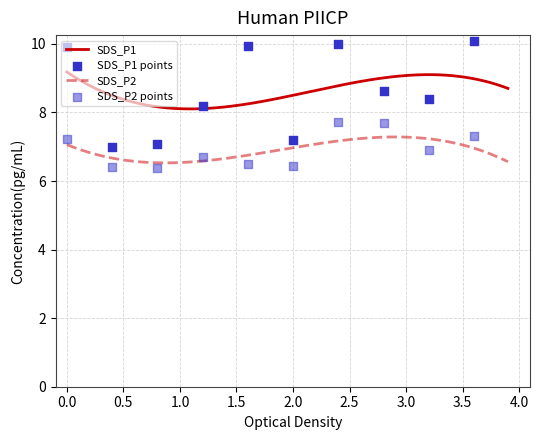

Which series has the largest total across all categories?

SDS_P1